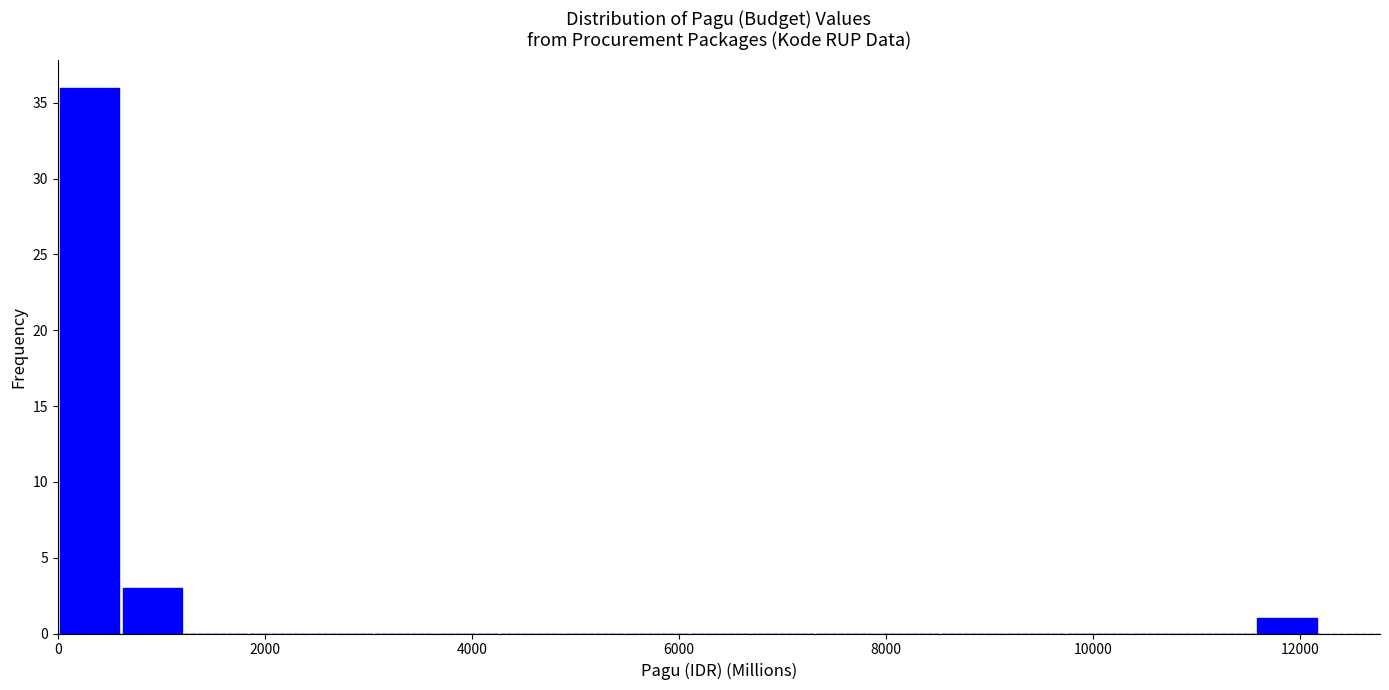

Read against the x-axis, roughly where is the centre of the tallest bar?

400